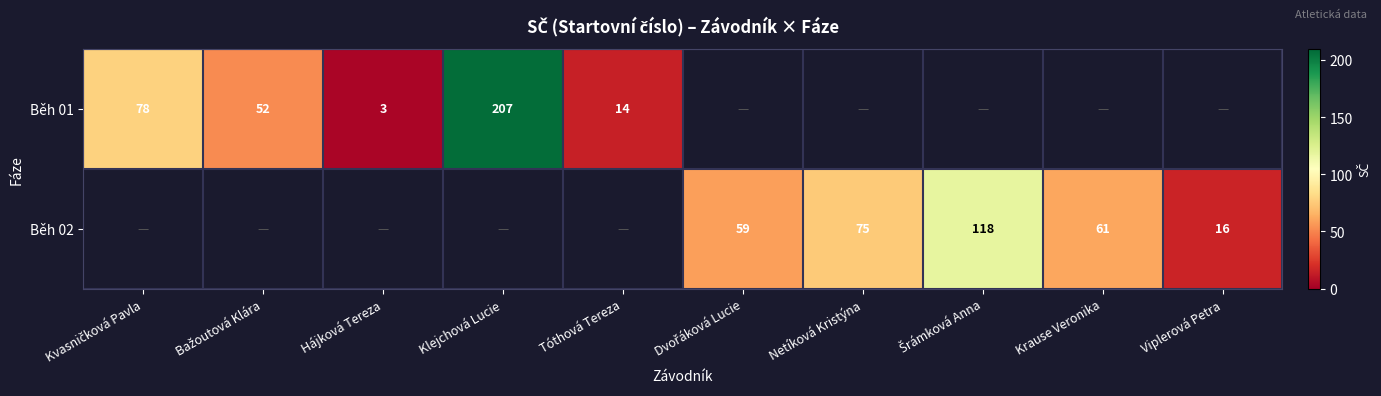

What is the sum of the Běh 02 values at Viplerová Petra and Krause Veronika?

77